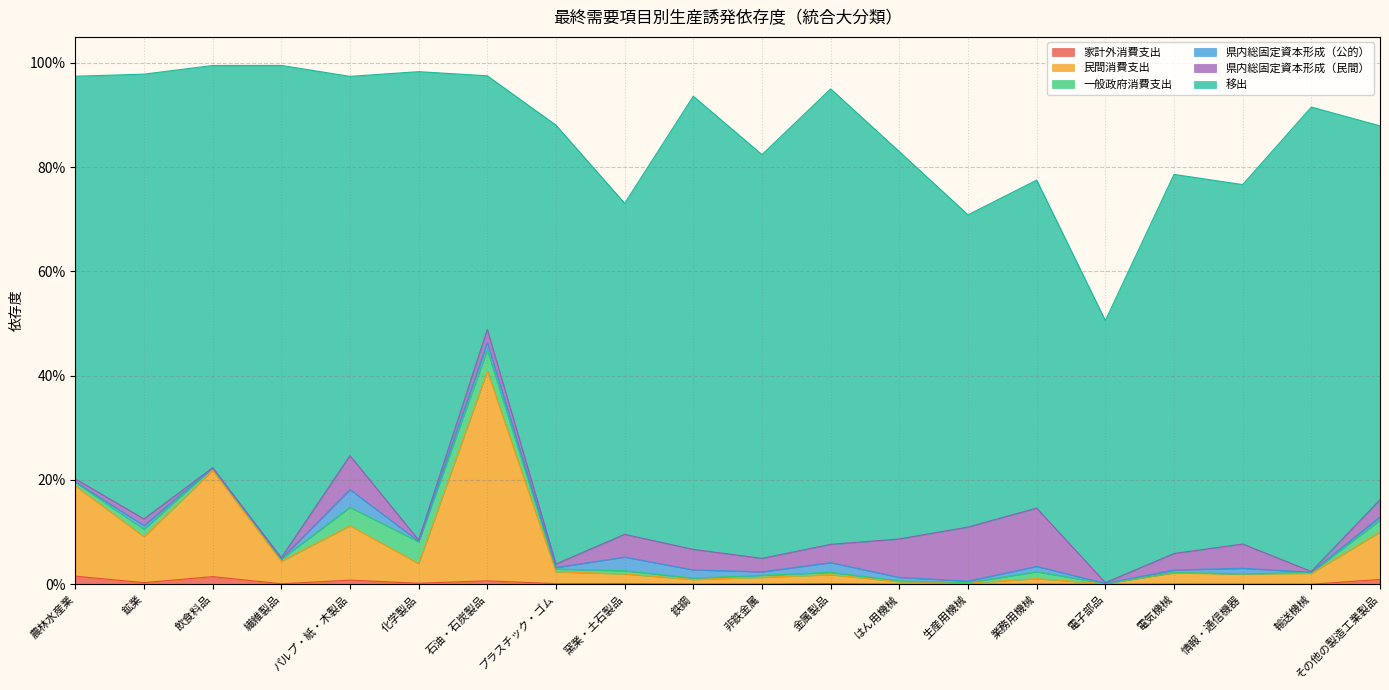

What is the label of the 6th point from the left?

化学製品